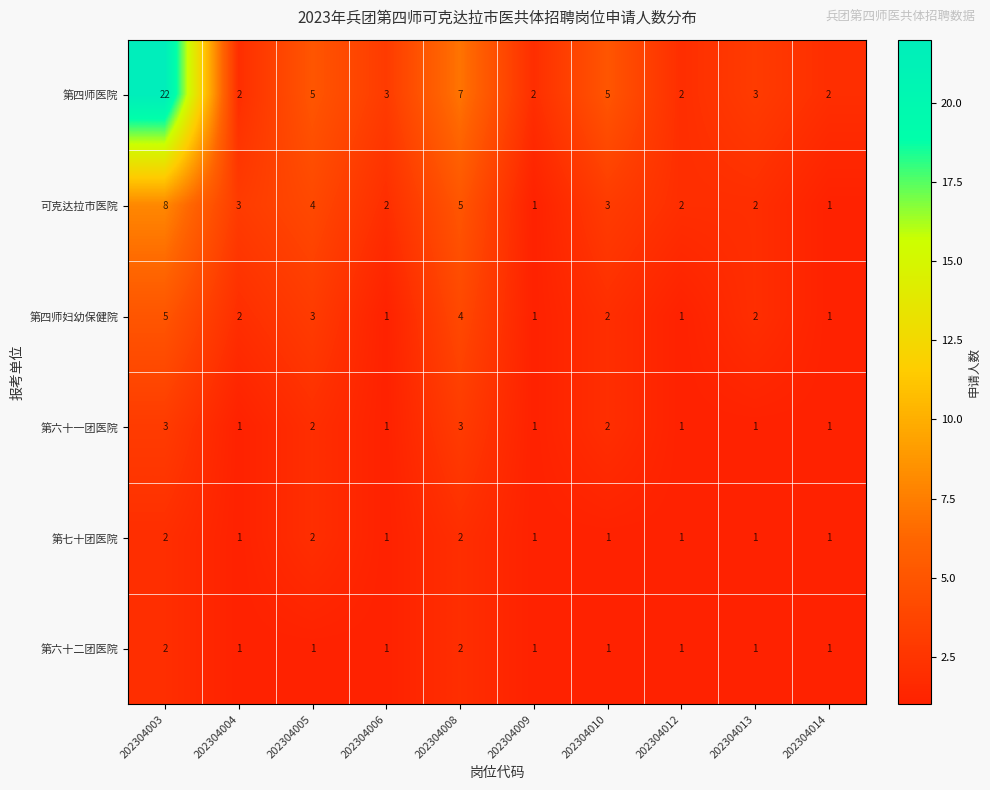

At which label is 第四师妇幼保健院 closest to 3?

202304005